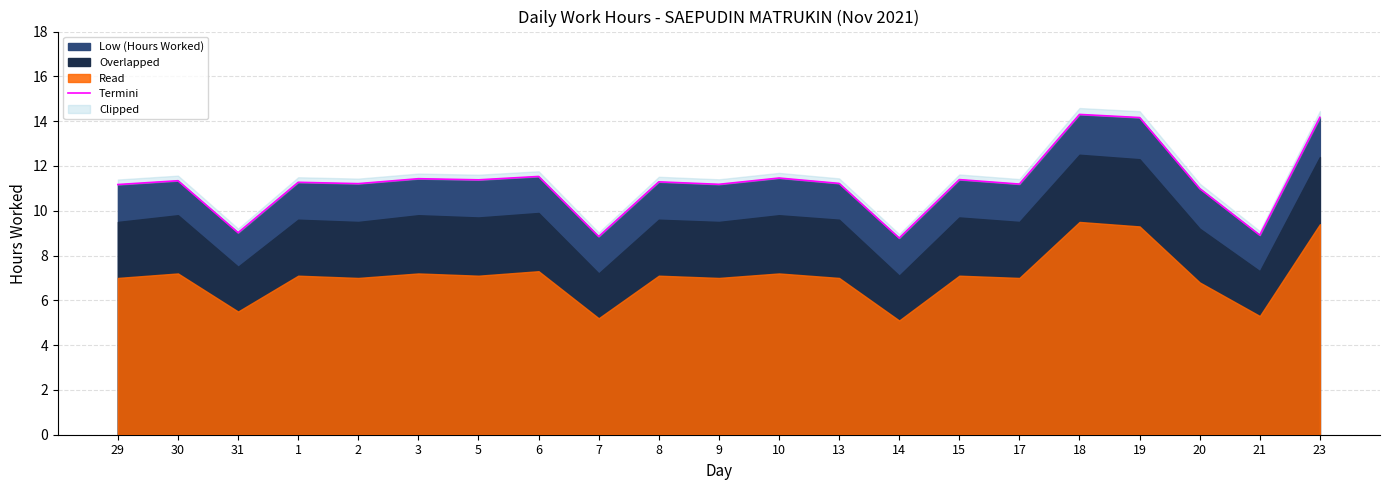

How many interior local valleys (lower than both neighbors) does the data have?

8